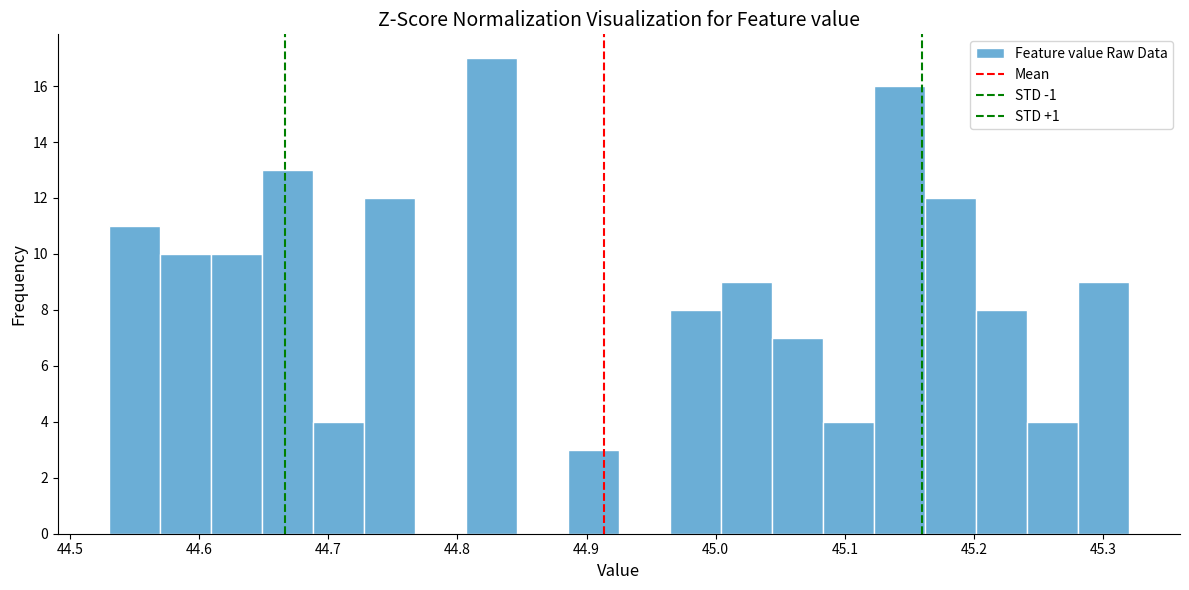

Around what value on the x-axis is the tallest bar? Give the approximate position of its centre, as read against the axis.

44.83